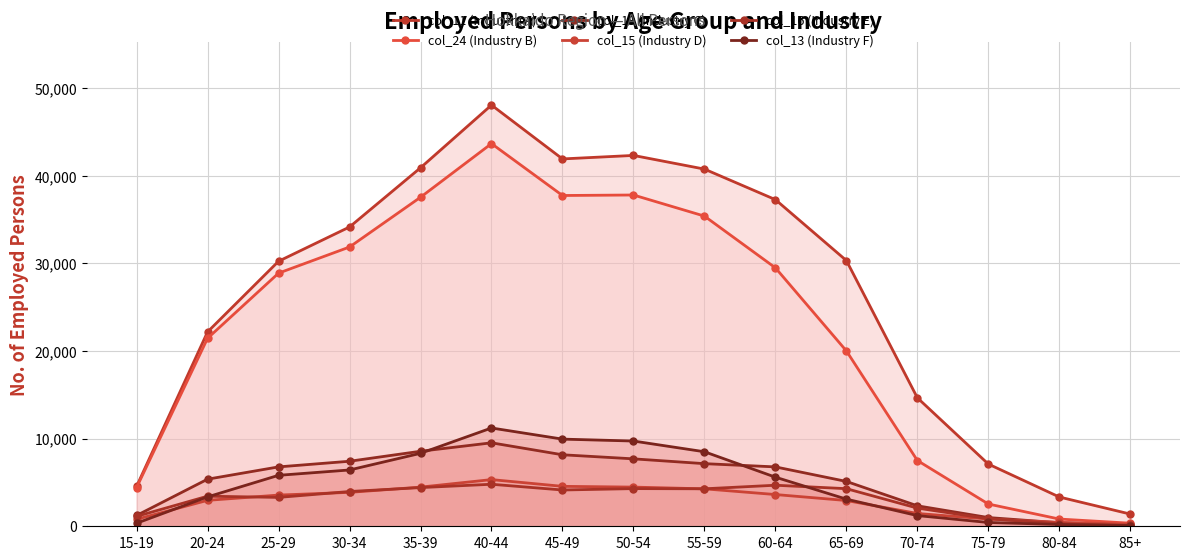

Reading left to right, transcribe all the data shown in this chart.

col_11 (Industry A): 15-19=4552	20-24=22182	25-29=30241	30-34=34152	35-39=40906	40-44=48063	45-49=41918	50-54=42317	55-59=40758	60-64=37273	65-69=30322	70-74=14657	75-79=7097	80-84=3339	85+=1392
col_24 (Industry B): 15-19=4422	20-24=21451	25-29=28885	30-34=31866	35-39=37545	40-44=43666	45-49=37744	50-54=37802	55-59=35393	60-64=29490	65-69=20011	70-74=7505	75-79=2539	80-84=825	85+=351
col_19 (Industry C): 15-19=1235	20-24=5375	25-29=6777	30-34=7420	35-39=8561	40-44=9524	45-49=8159	50-54=7695	55-59=7146	60-64=6776	65-69=5117	70-74=2336	75-79=995	80-84=403	85+=136
col_15 (Industry D): 15-19=799	20-24=2960	25-29=3559	30-34=3870	35-39=4468	40-44=5326	45-49=4557	50-54=4470	55-59=4273	60-64=3622	65-69=2939	70-74=1461	75-79=824	80-84=444	85+=222
col_16 (Industry E): 15-19=1132	20-24=3434	25-29=3295	30-34=3967	35-39=4414	40-44=4795	45-49=4140	50-54=4298	55-59=4277	60-64=4684	65-69=4291	70-74=2074	75-79=859	80-84=298	85+=98
col_13 (Industry F): 15-19=349	20-24=3354	25-29=5815	30-34=6425	35-39=8325	40-44=11216	45-49=9946	50-54=9727	55-59=8504	60-64=5603	65-69=3097	70-74=1220	75-79=434	80-84=199	85+=84